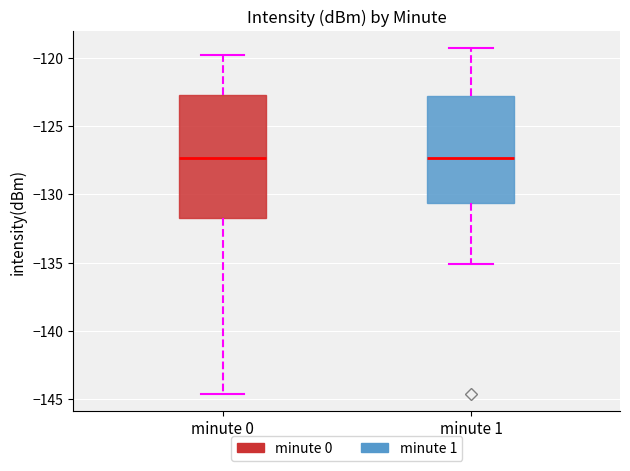

Comparing the boxes themselves (not the whiskers), which one is the tallest?

minute 0